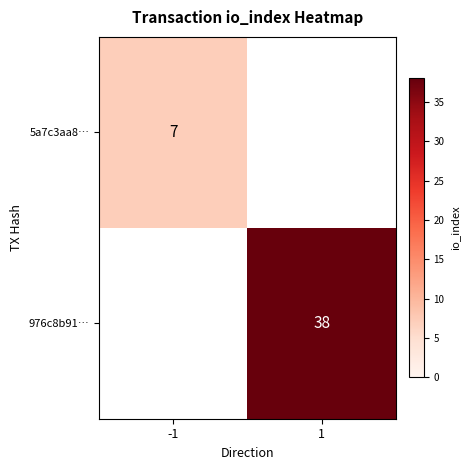

Which label corresponds to the smallest value in the chart?

-1